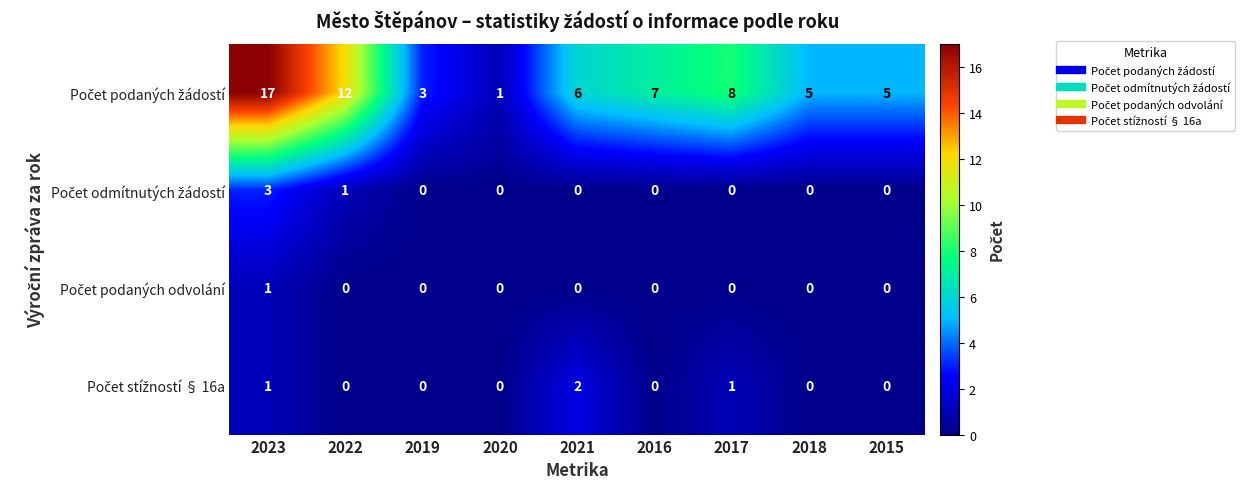

What is the spread (max minus min) of values at 2022?

12